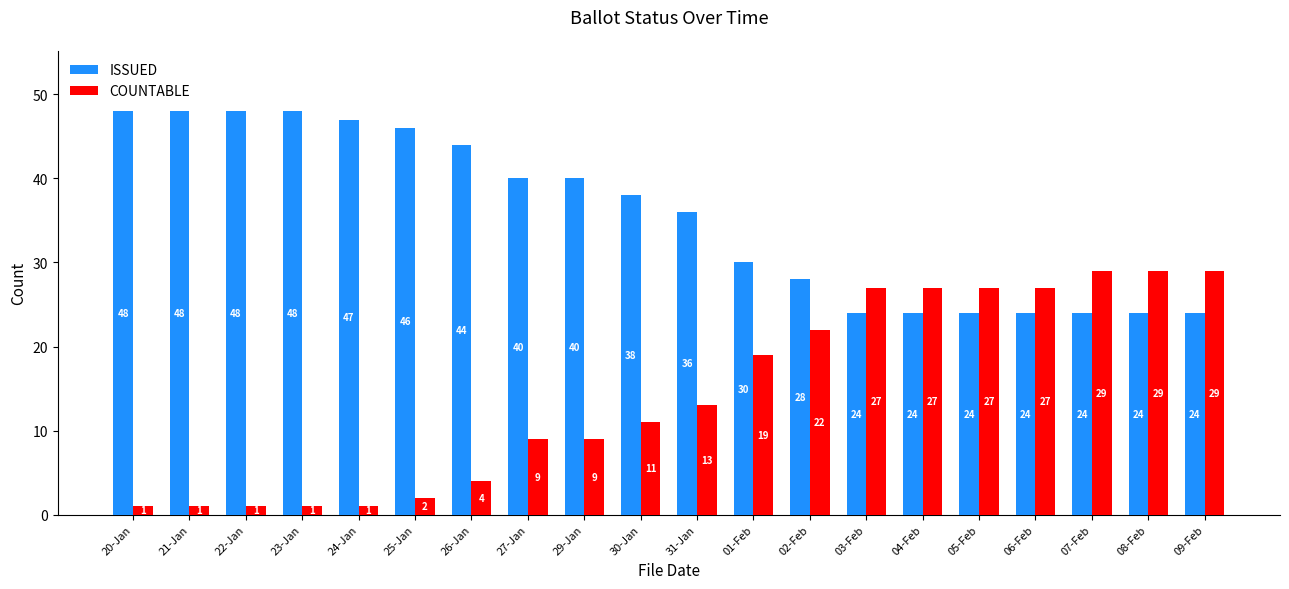

Rank the series by their maximum value, from highest to lowest.

ISSUED, COUNTABLE